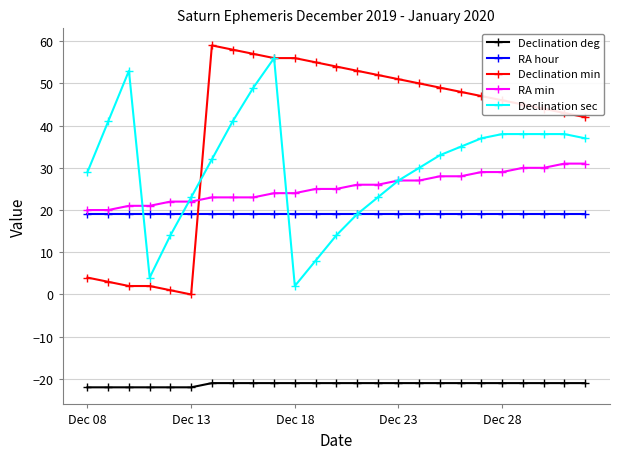

True or false: Declination sec has more than 1 points higher than both neighbors.

True